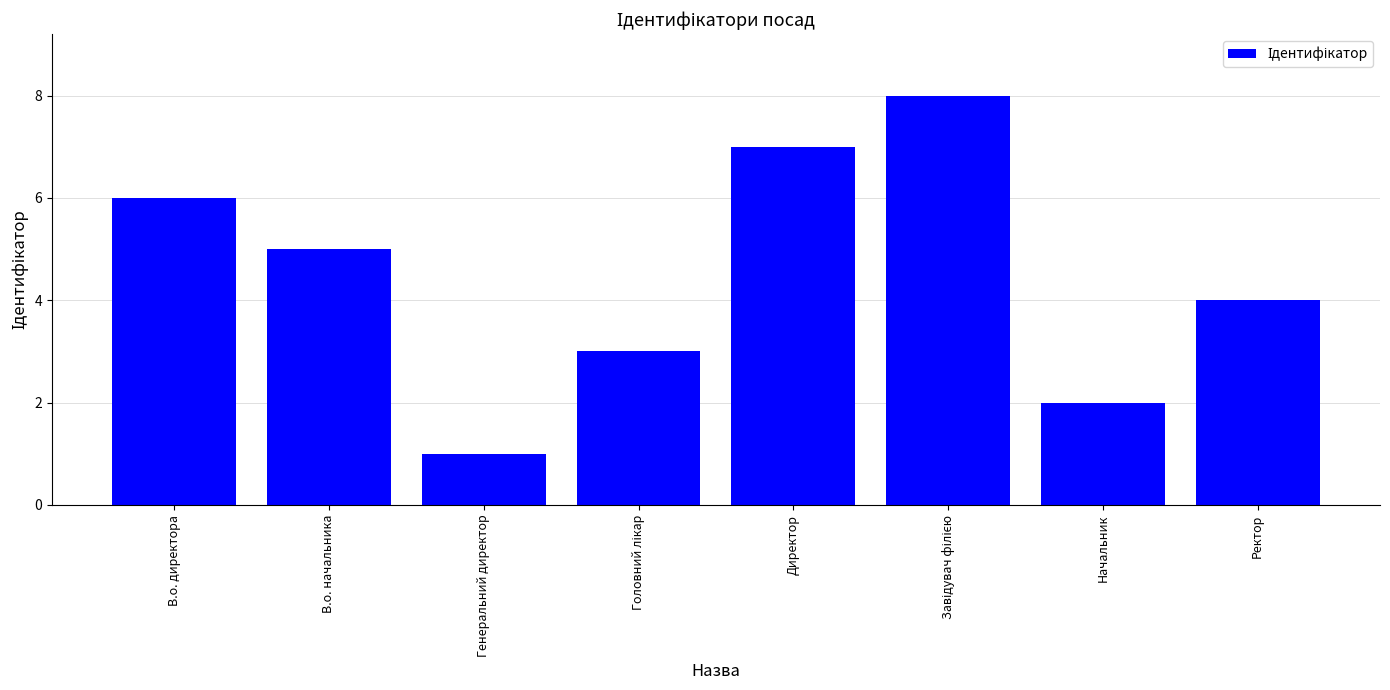

The chart shows a value of 2 at Ректор. True or false?

False